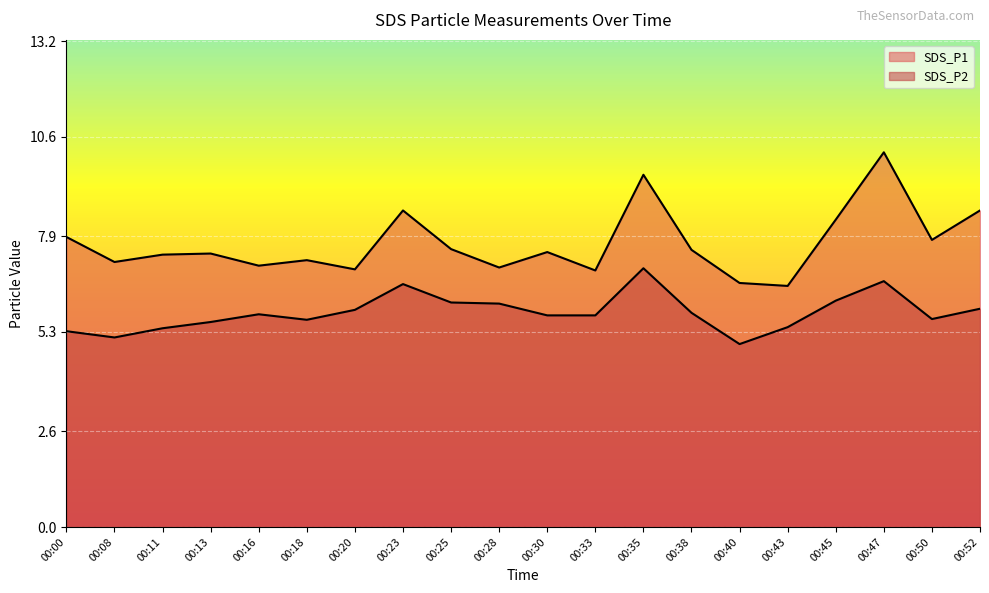

Reading right to left, what are all the values shown in this chart?

SDS_P1: 8.6	7.8	10.2	8.3	6.5	6.6	7.5	9.6	7.0	7.5	7.0	7.5	8.6	7.0	7.2	7.1	7.4	7.4	7.2	7.9
SDS_P2: 5.9	5.7	6.7	6.2	5.4	5.0	5.8	7.0	5.8	5.8	6.1	6.1	6.6	5.9	5.6	5.8	5.6	5.4	5.2	5.3